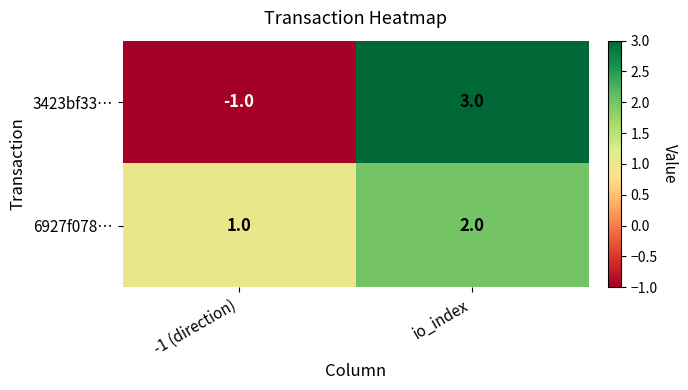

What is the sum of the 6927f078… values at -1 (direction) and io_index?

3